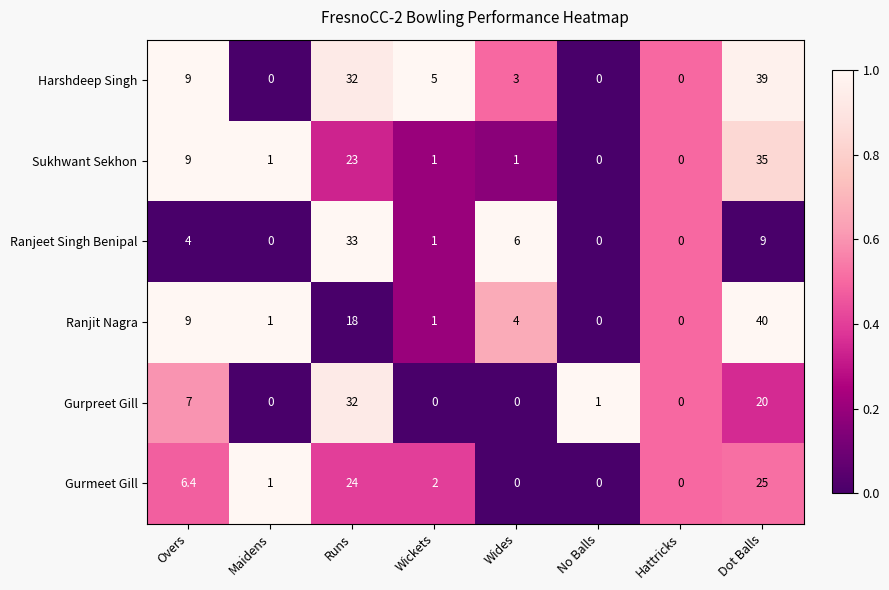

At which category is the sum across all series the highest?

Dot Balls